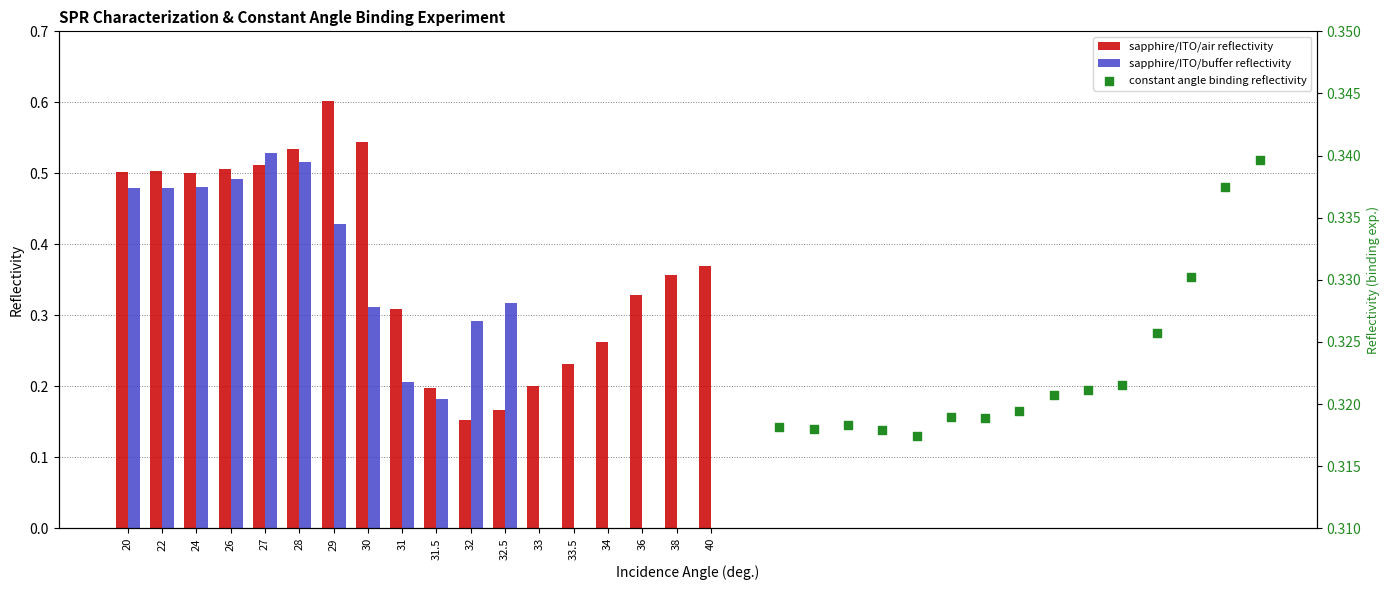

Is it true that sapphire/ITO/buffer reflectivity equals 0.1 at 24?

False